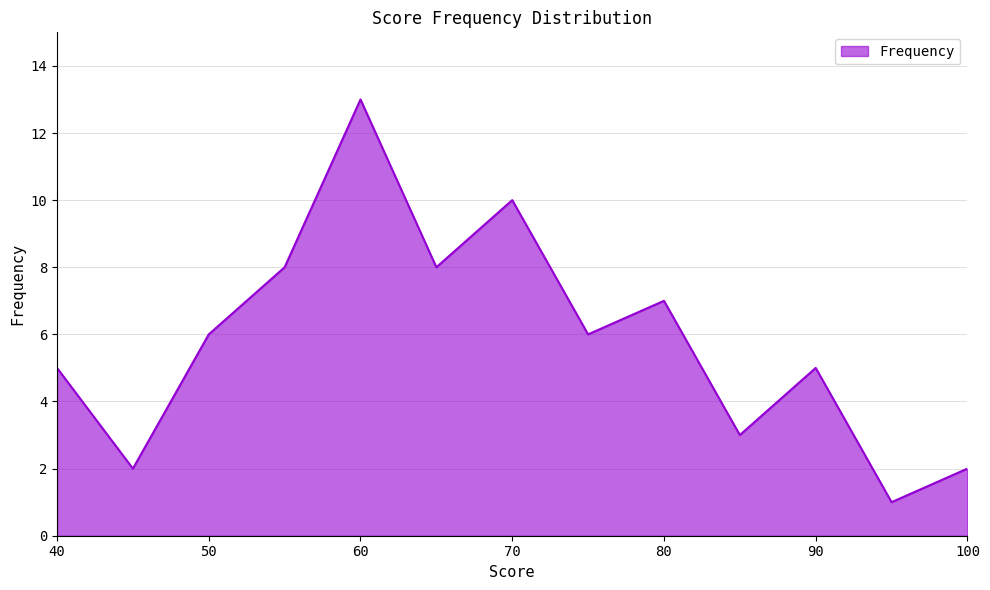

What is the difference between the maximum and minimum values?

12